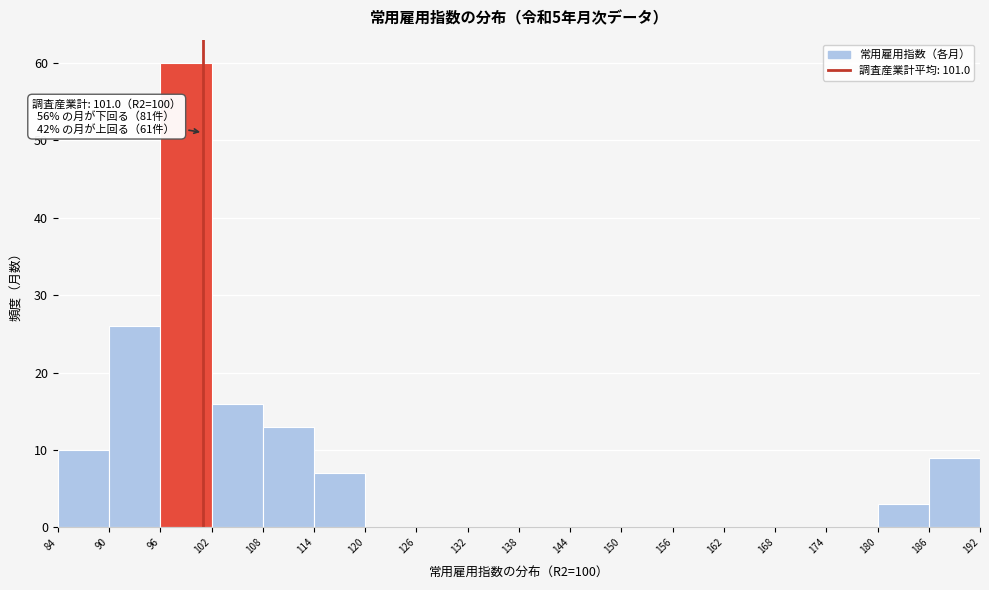

Which range on the x-axis has the tallest bar?

96 to 102